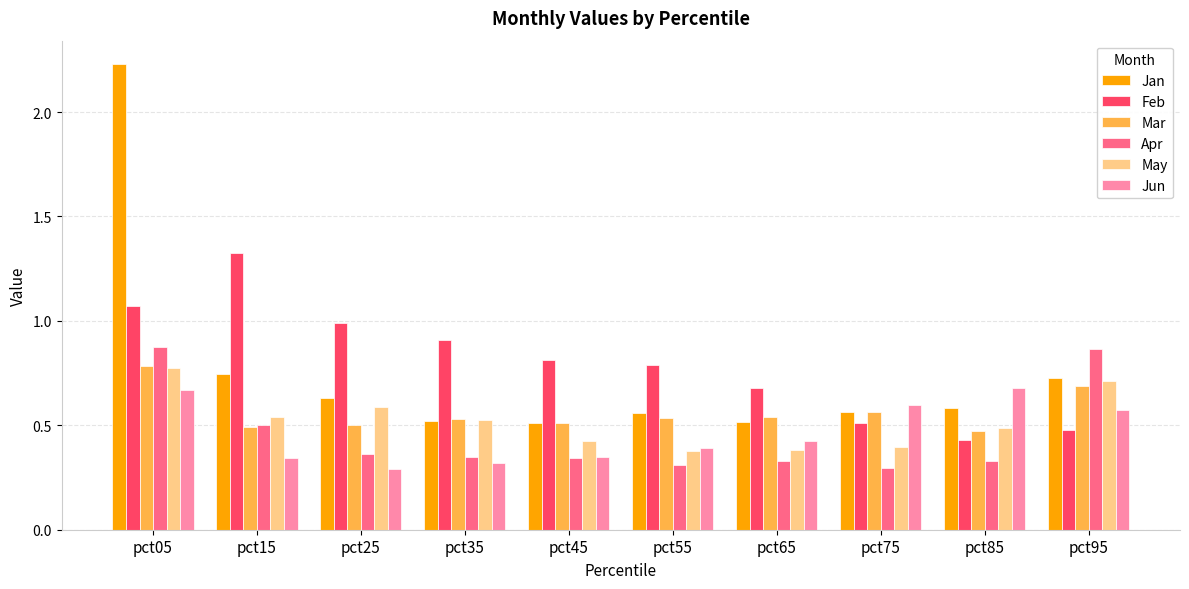

What is the sum of all May values?

5.2